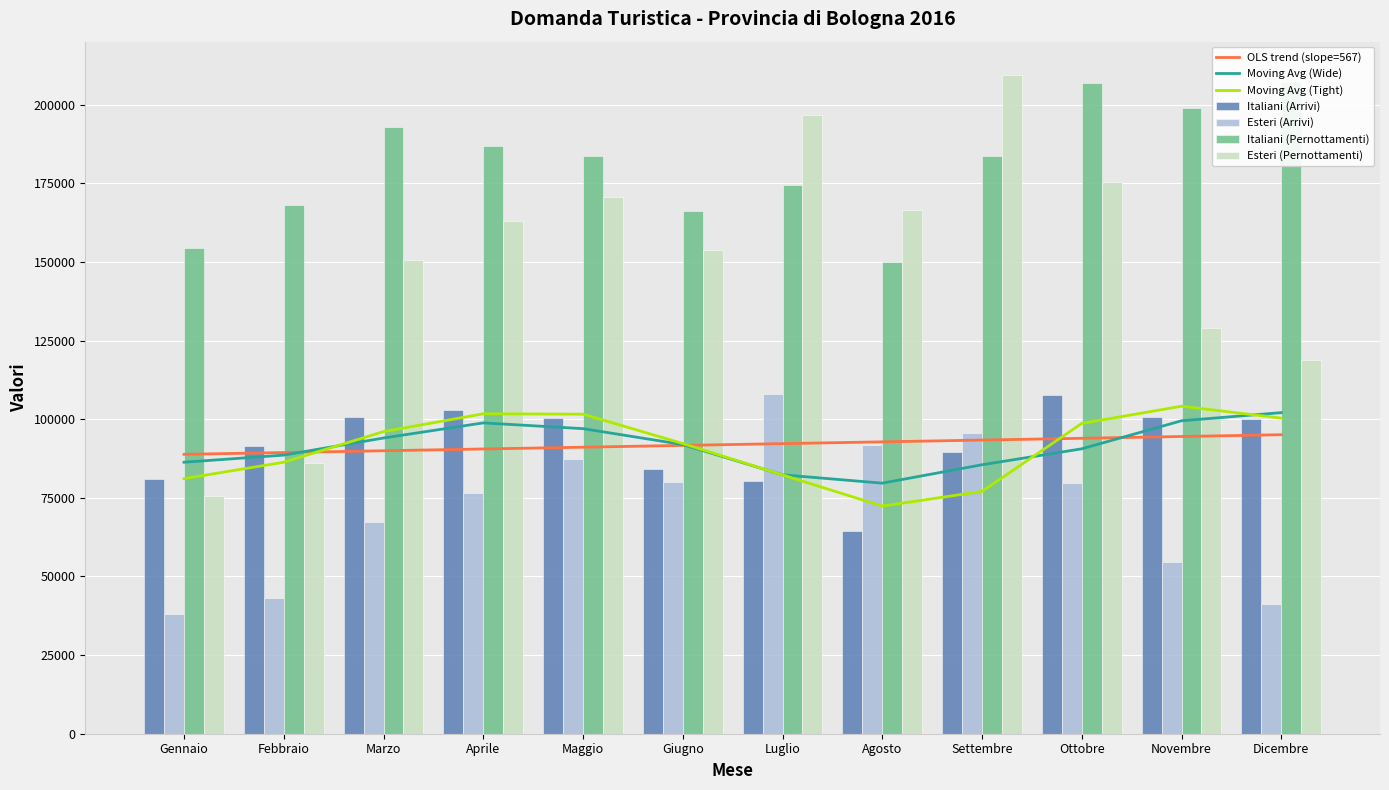

What is the average value of the Italiani (Pernottamenti) series?

181144